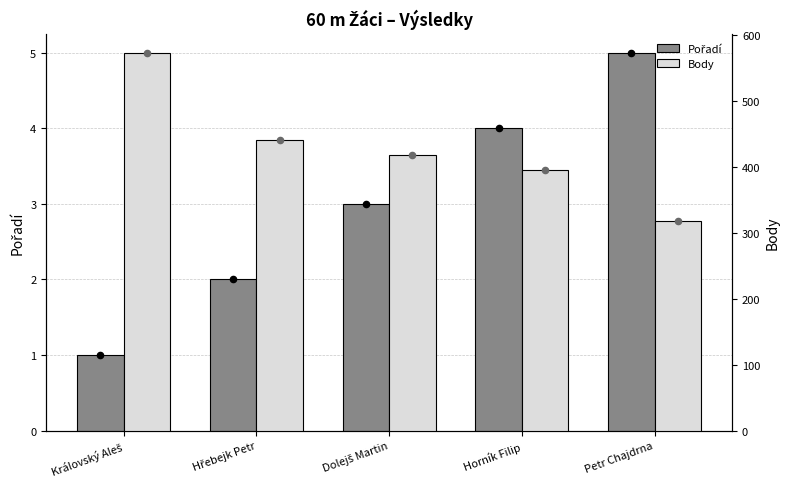

Which series reaches the maximum Y coordinate?

Body